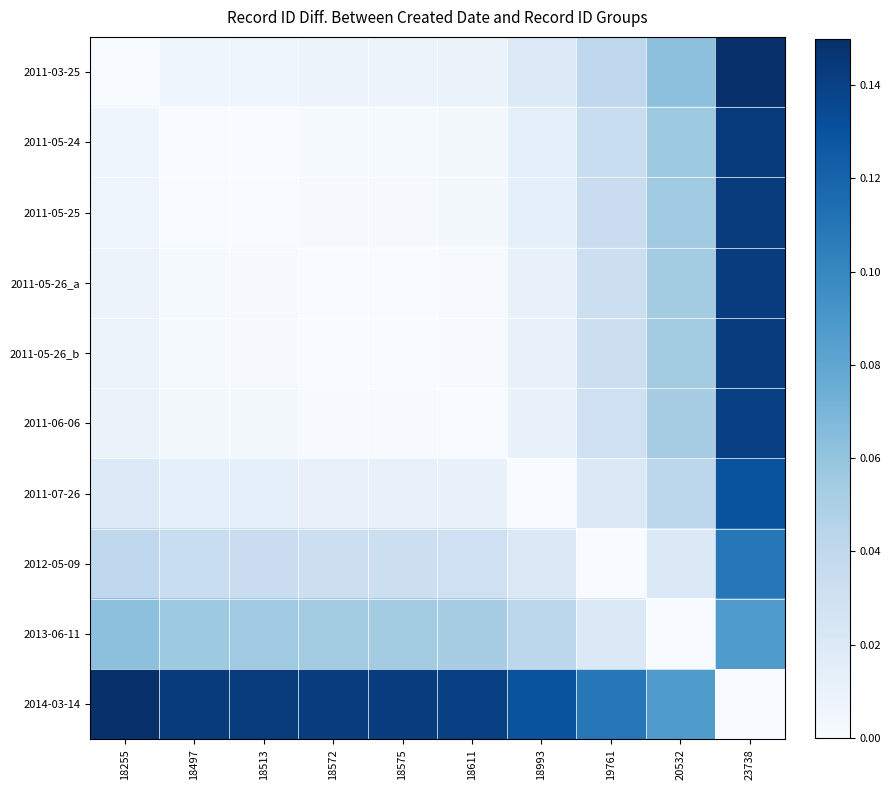

How many categories are shown in the chart?

10